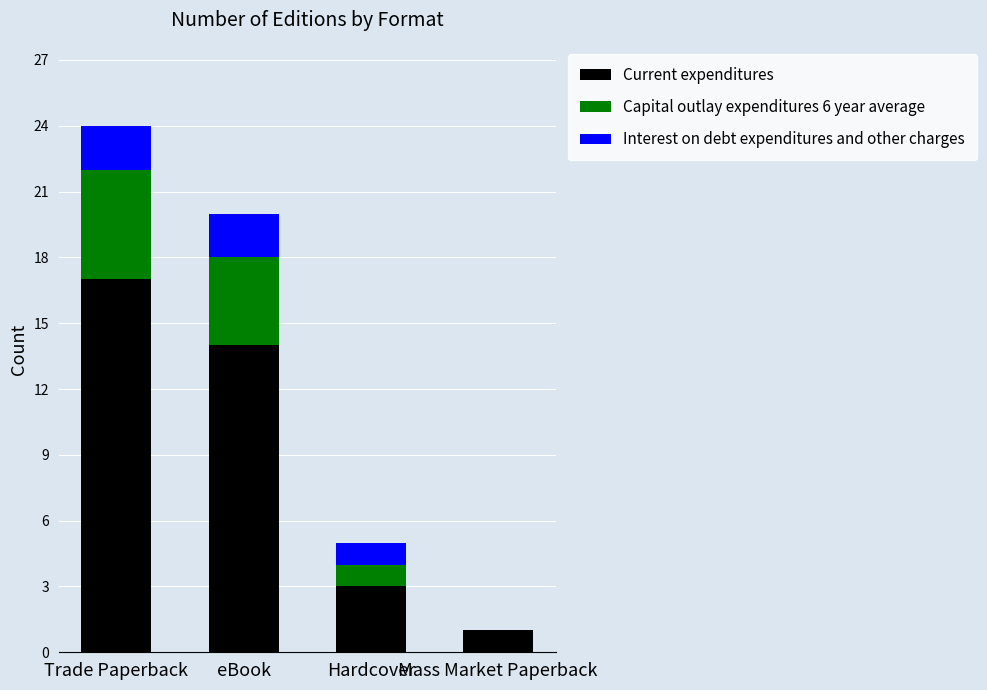

What is the total value across all series at Hardcover?

5